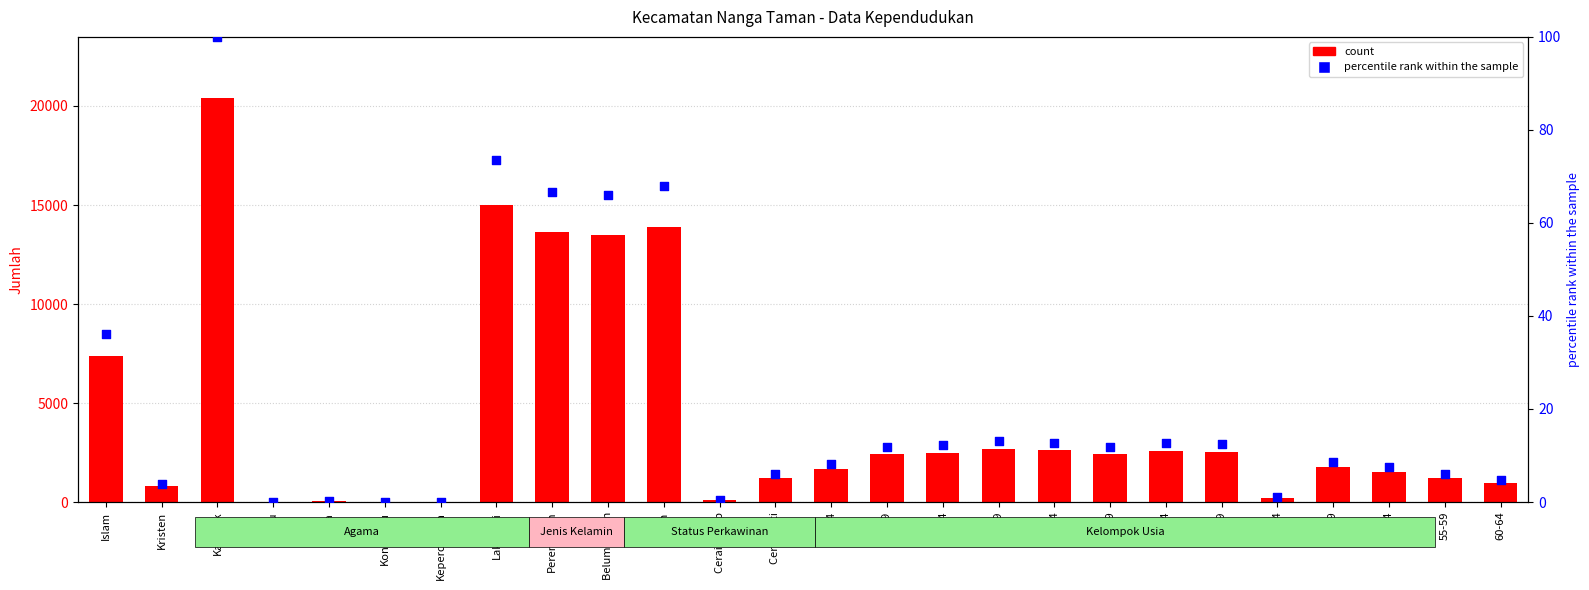

Which series reaches the minimum Y coordinate?

percentile rank within the sample